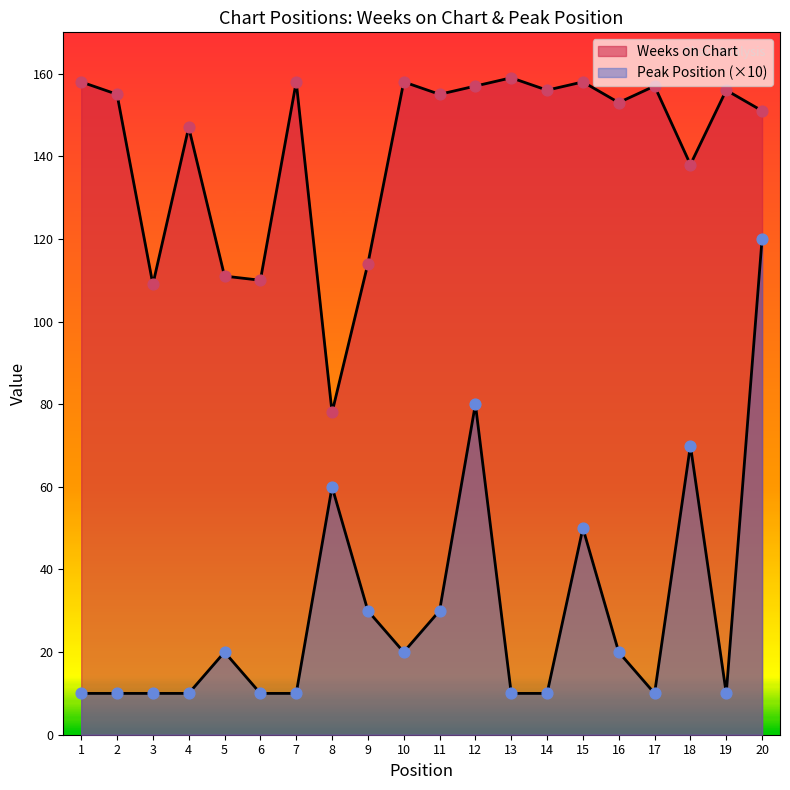

Which series has the largest total across all categories?

Weeks on Chart